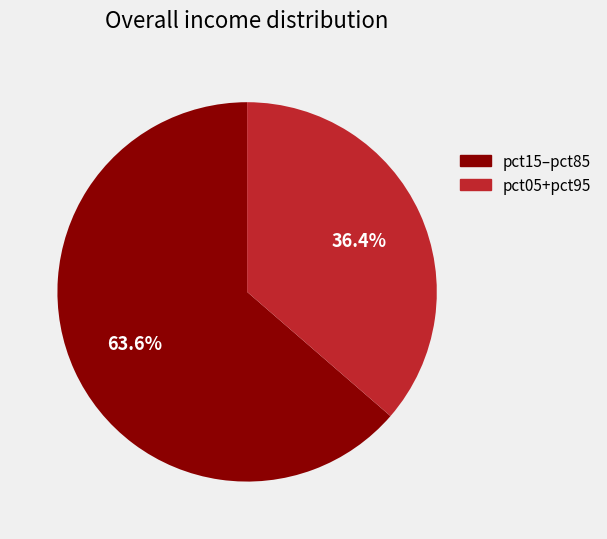

Does any single category account for the majority?

Yes